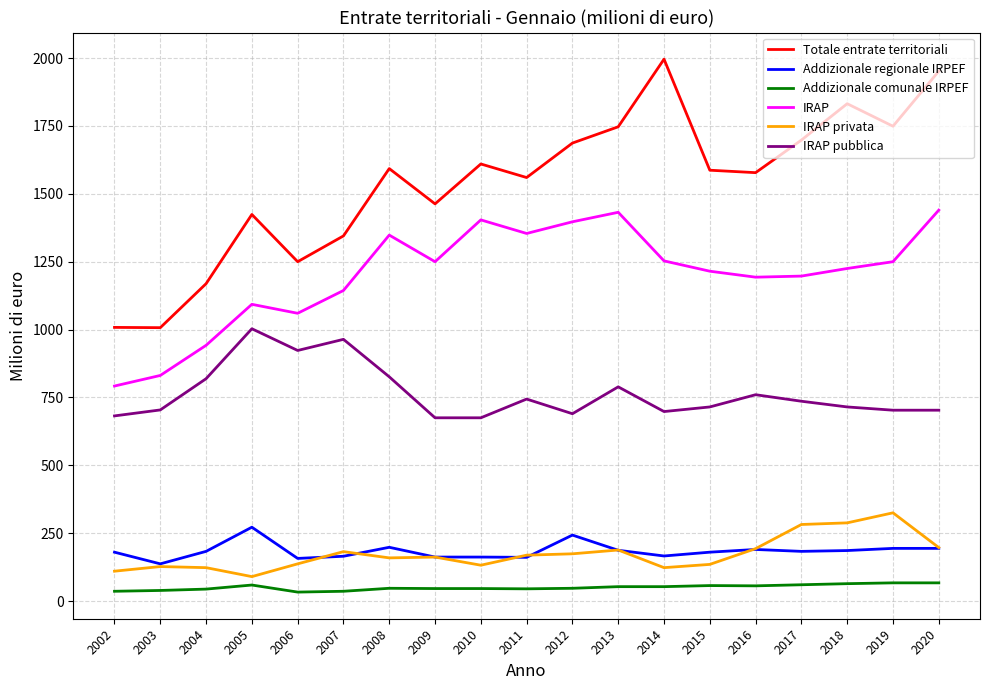

What is the sum of all Addizionale regionale IRPEF values?

3500